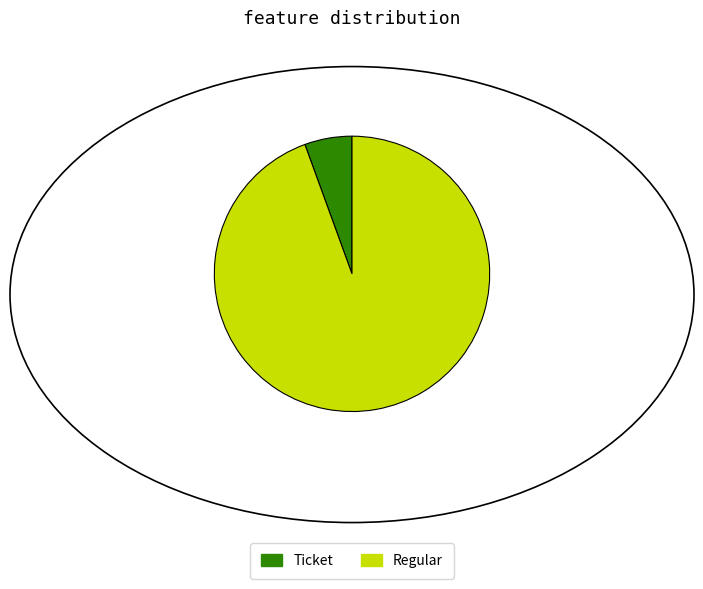

Between Regular and Ticket, which is larger?

Regular